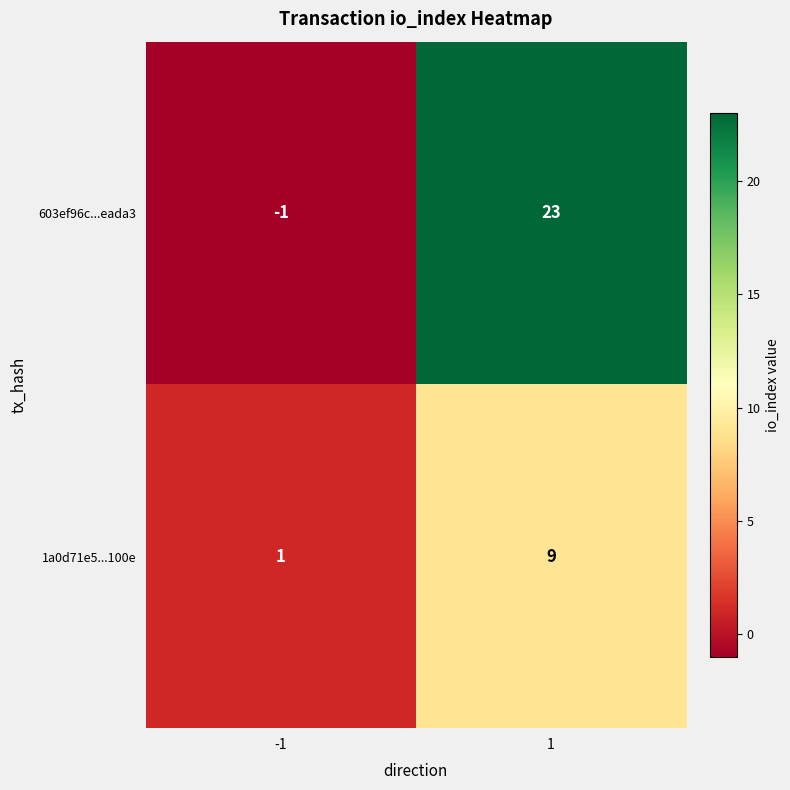

Reading right to left, transcribe all the data shown in this chart.

603ef96c...eada3: 23	-1
1a0d71e5...100e: 9	1